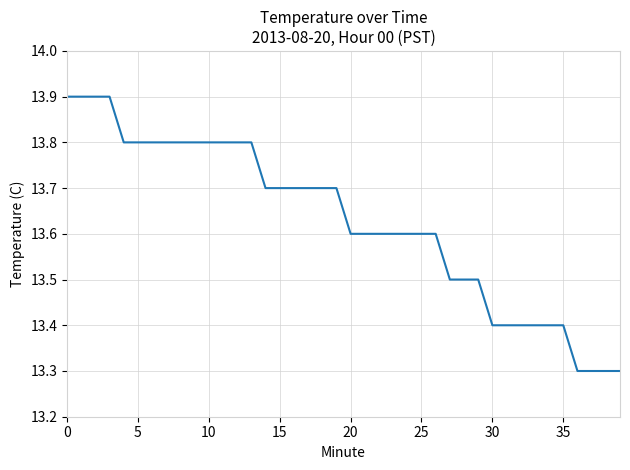

Reading left to right, extract all data points from this chart.

13.9	13.9	13.9	13.9	13.8	13.8	13.8	13.8	13.8	13.8	13.8	13.8	13.8	13.8	13.7	13.7	13.7	13.7	13.7	13.7	13.6	13.6	13.6	13.6	13.6	13.6	13.6	13.5	13.5	13.5	13.4	13.4	13.4	13.4	13.4	13.4	13.3	13.3	13.3	13.3